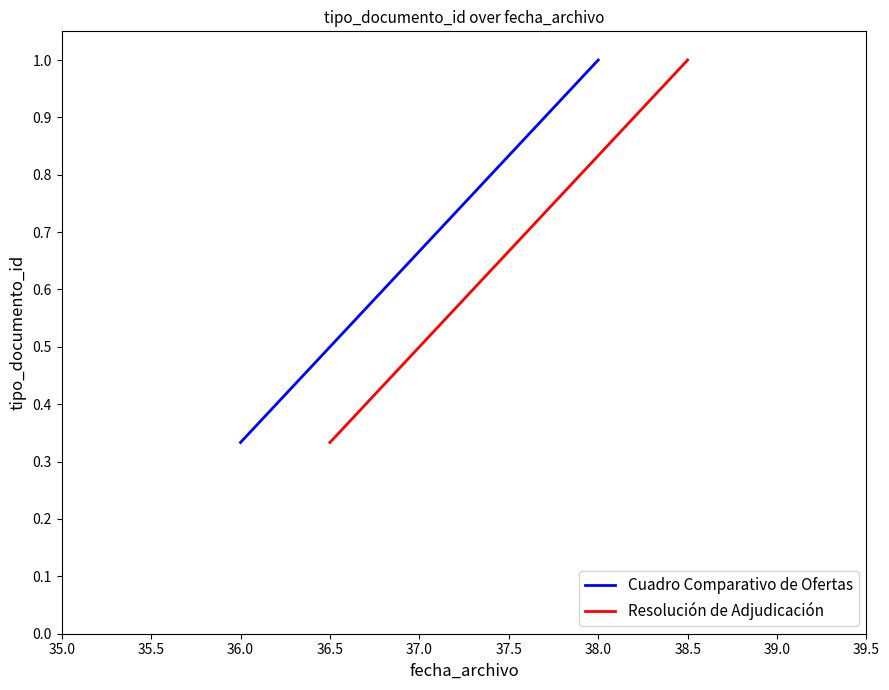

The value of Cuadro Comparativo de Ofertas at 37.0 is 0.9. True or false?

False